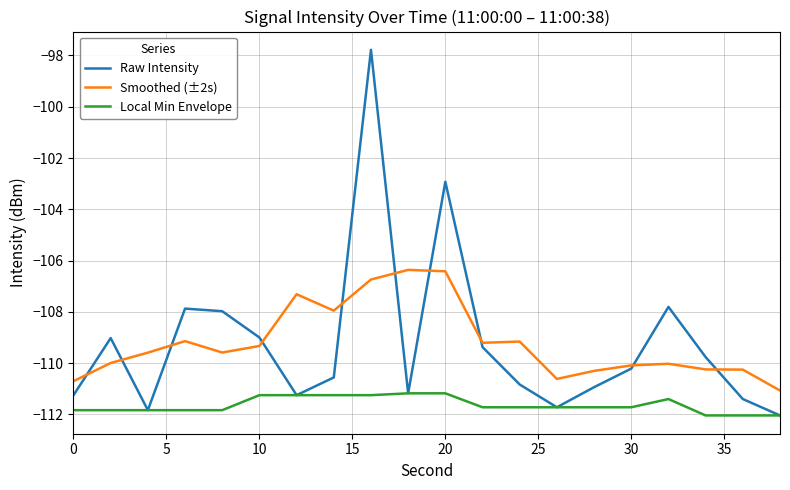

What is the difference between the maximum and second lowest values in the Smoothed (±2s) series?

4.3